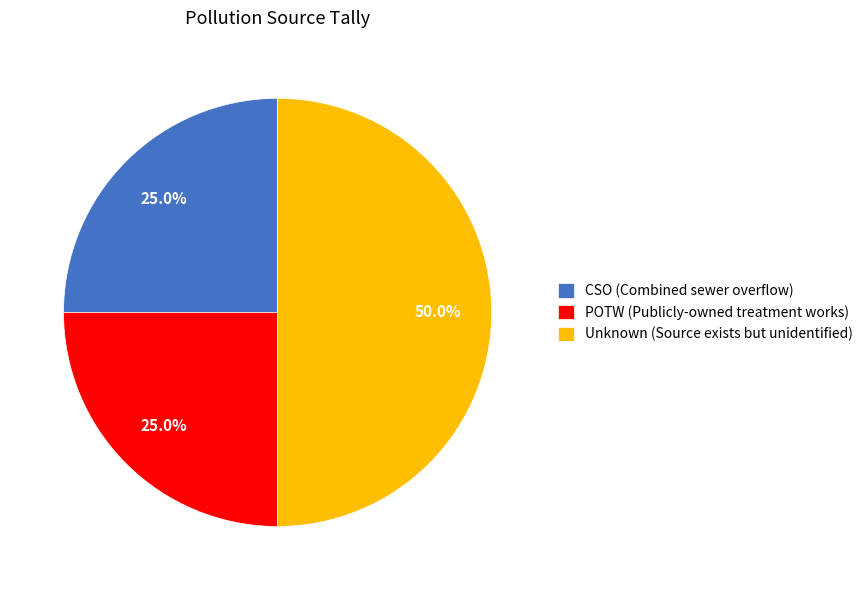

To the nearest percent, what percentage of the pie is Unknown (Source exists but unidentified)?

50%